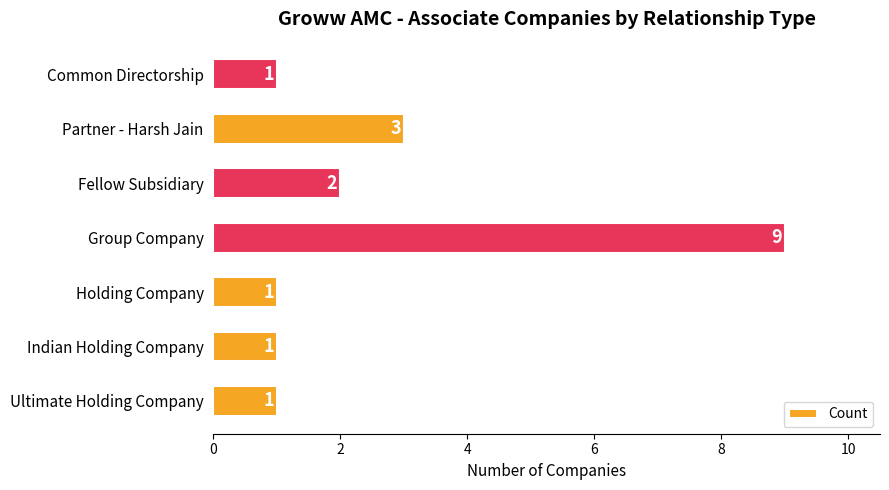

Is it true that the value at Partner - Harsh Jain is 3?

True